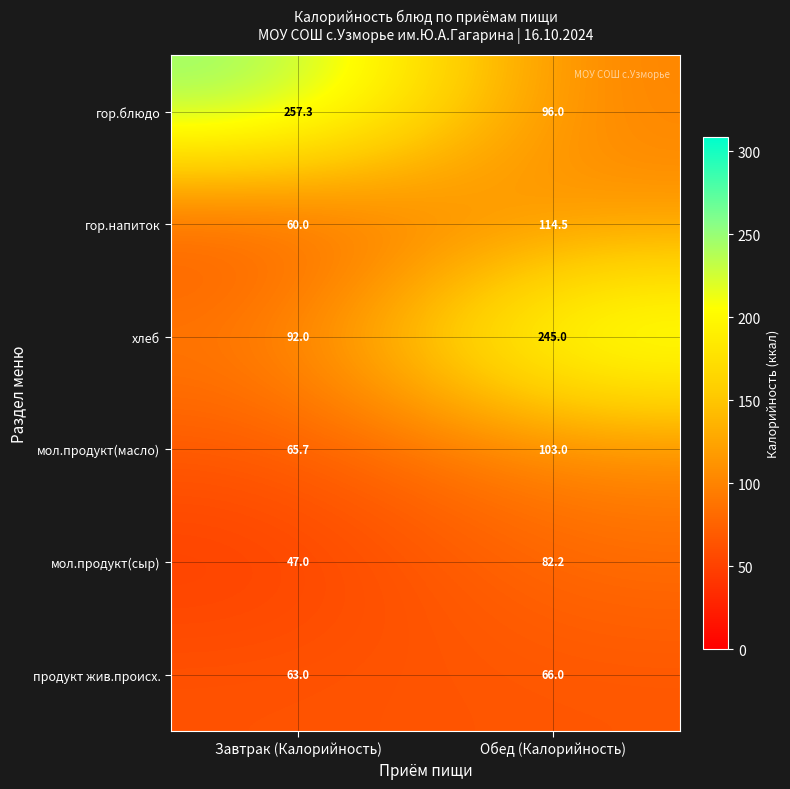

What is the difference between the highest and lowest values at Обед (Калорийность)?

179.0